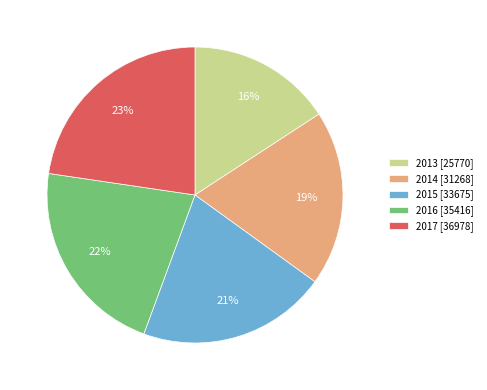

The 2015 slice represents 21% of the pie. True or false?

True